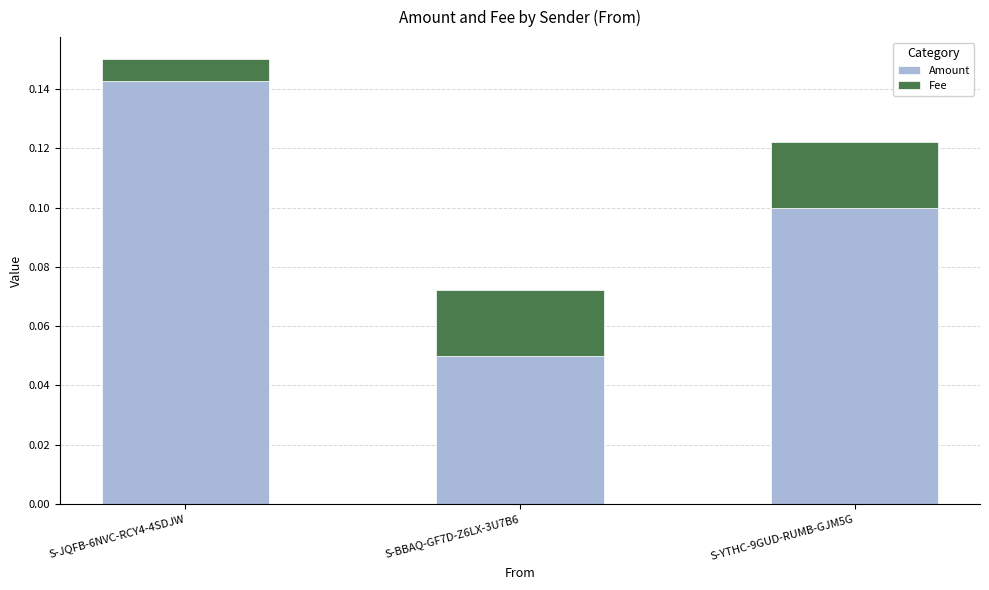

True or false: Amount has a value of 0.1 at S-YTHC-9GUD-RUMB-GJM5G.

True